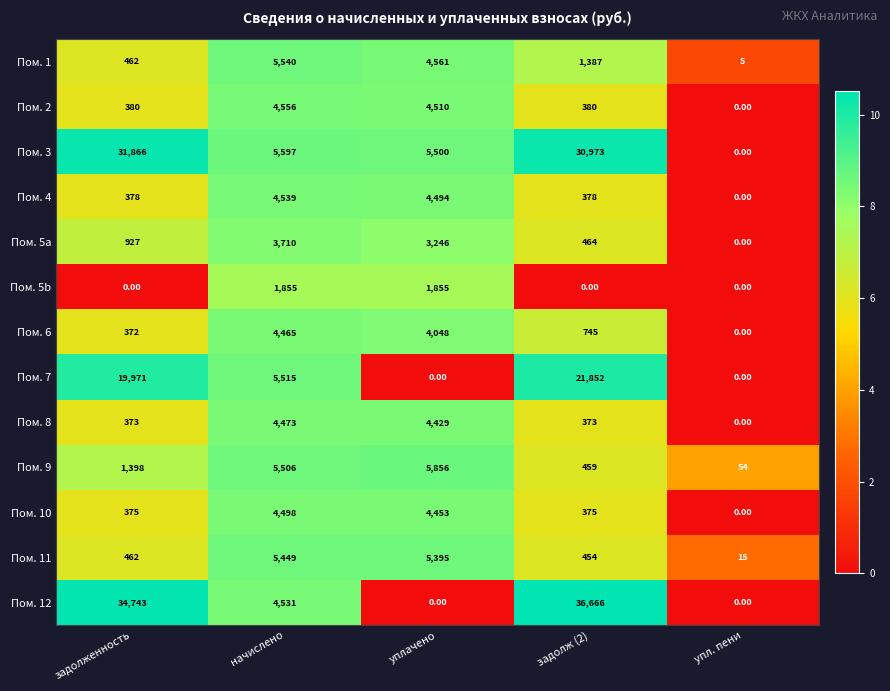

At which category is the sum across all series the highest?

задолж (2)